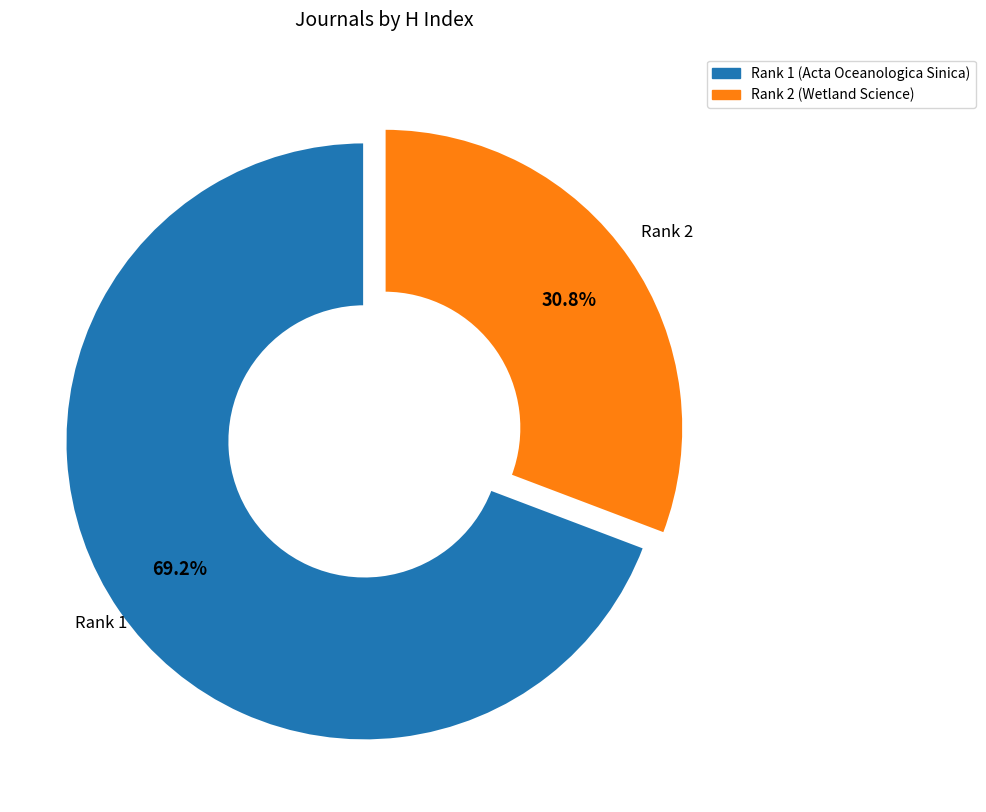

Is there a majority slice in this chart?

Yes